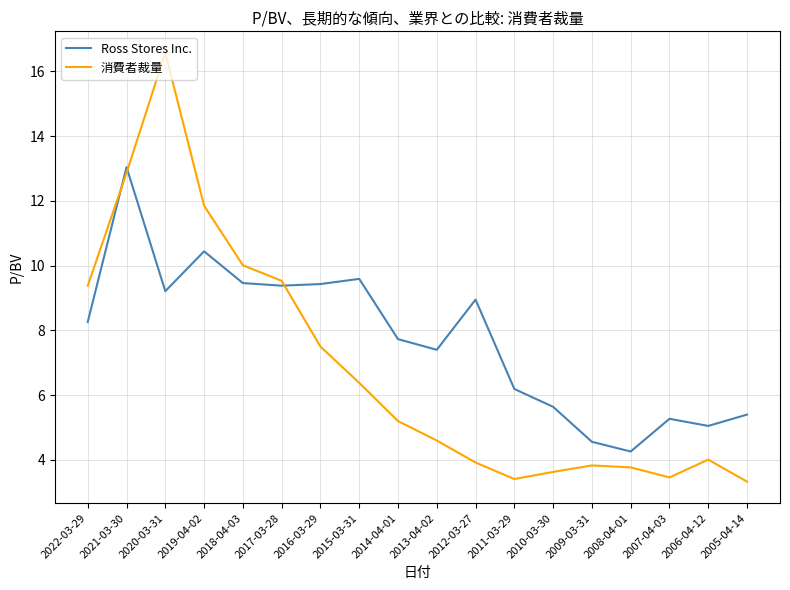

What is the average value of the Ross Stores Inc. series?

7.7